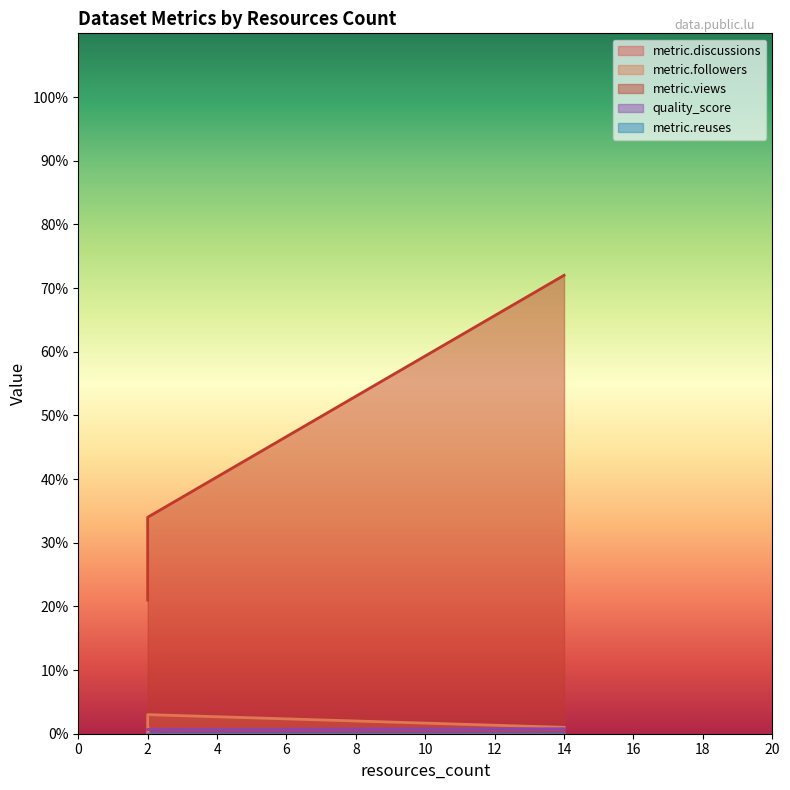

At which label does quality_score reach its minimum?

2